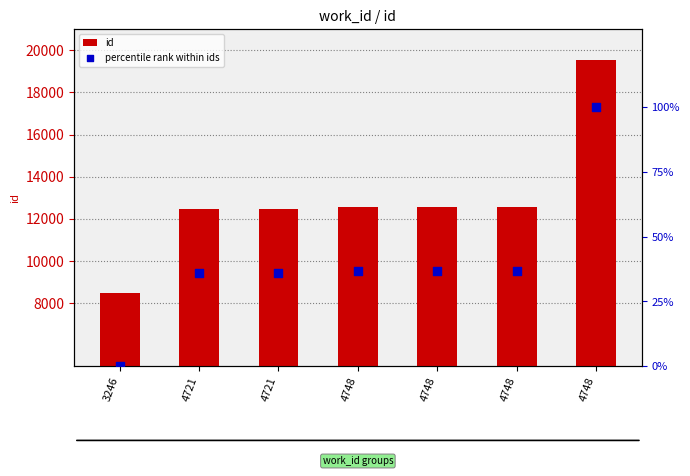

What are all the series names shown in the legend?

id, percentile rank within ids